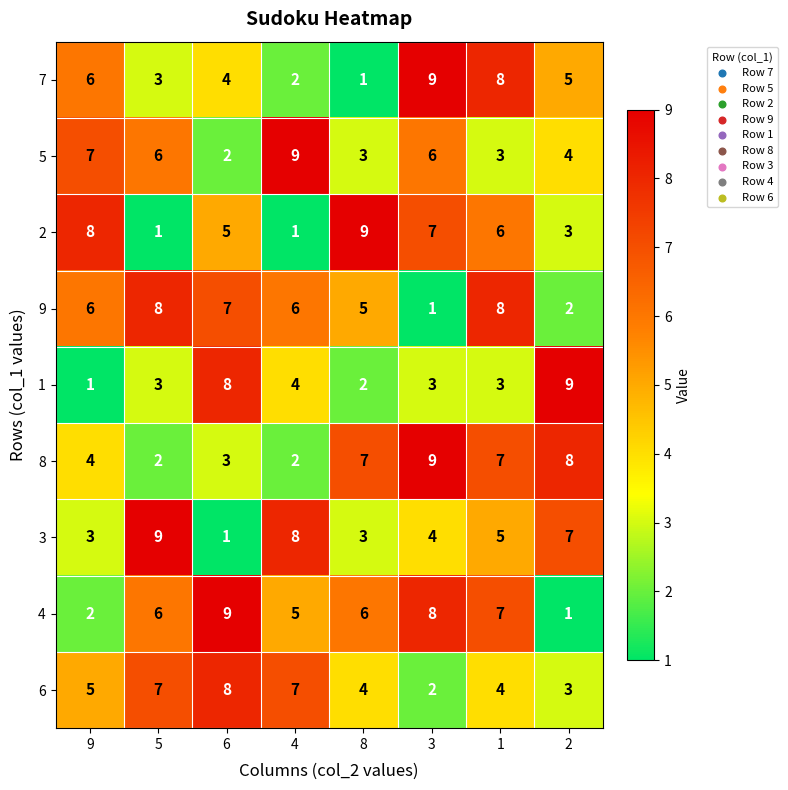

The value of 7 at 9 is 6. True or false?

True